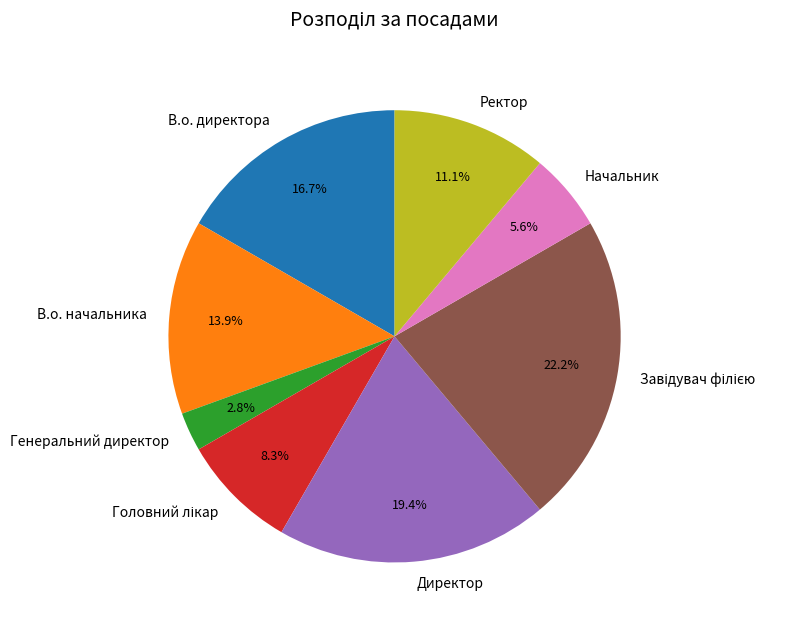

Which has a higher value, Ректор or Начальник?

Ректор